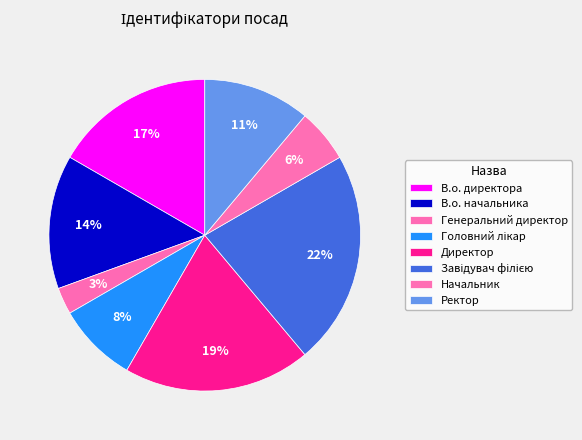

Is there a majority slice in this chart?

No